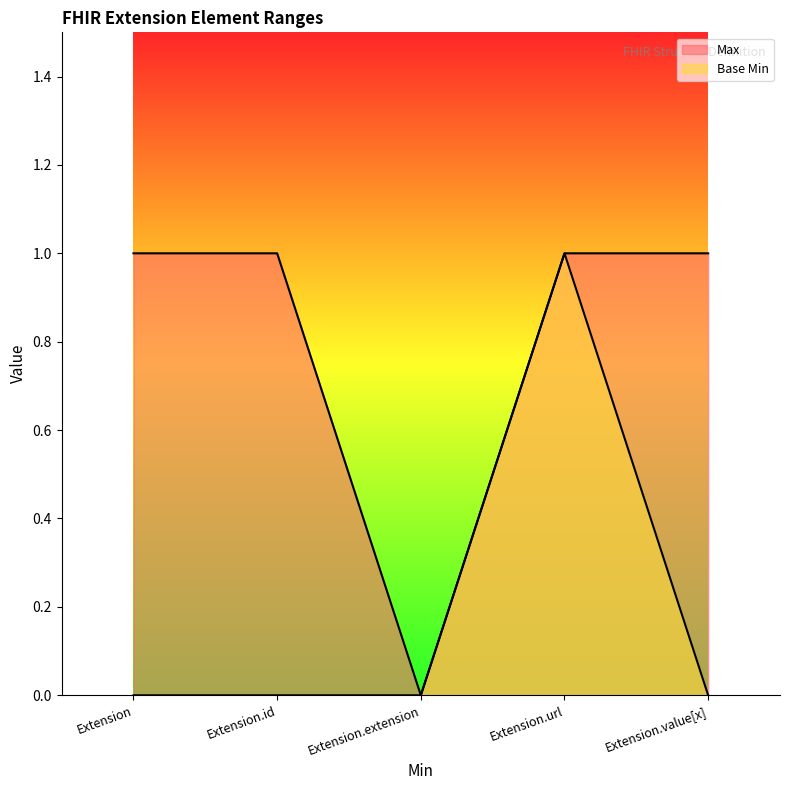

How many values in the Base Min series exceed 0?

1